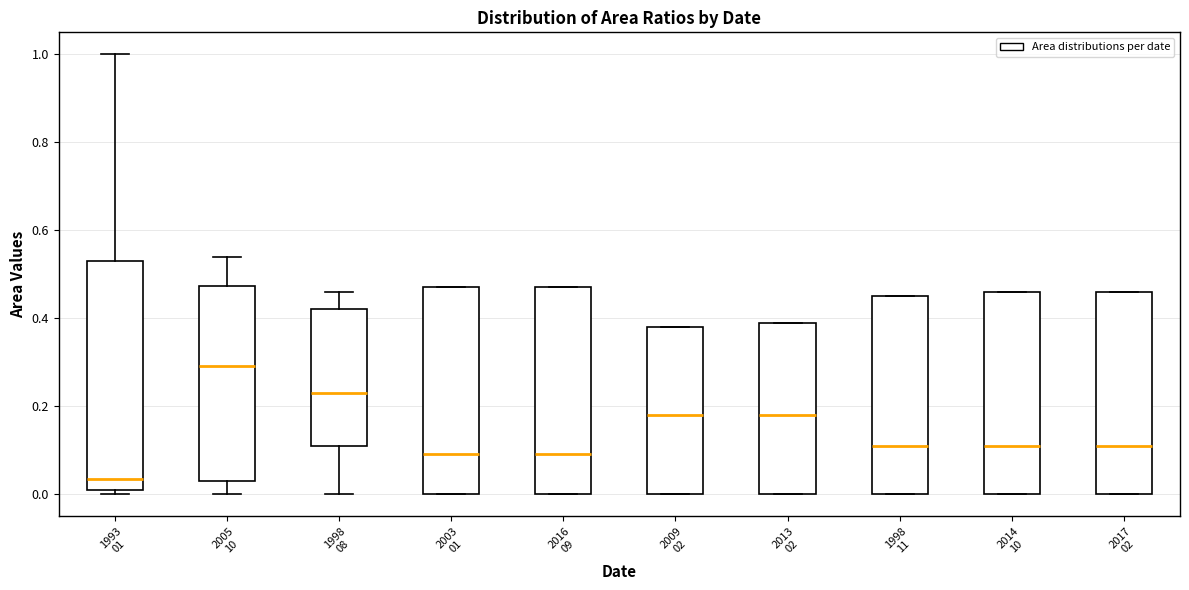

Which box has the lowest median line?

1993 01